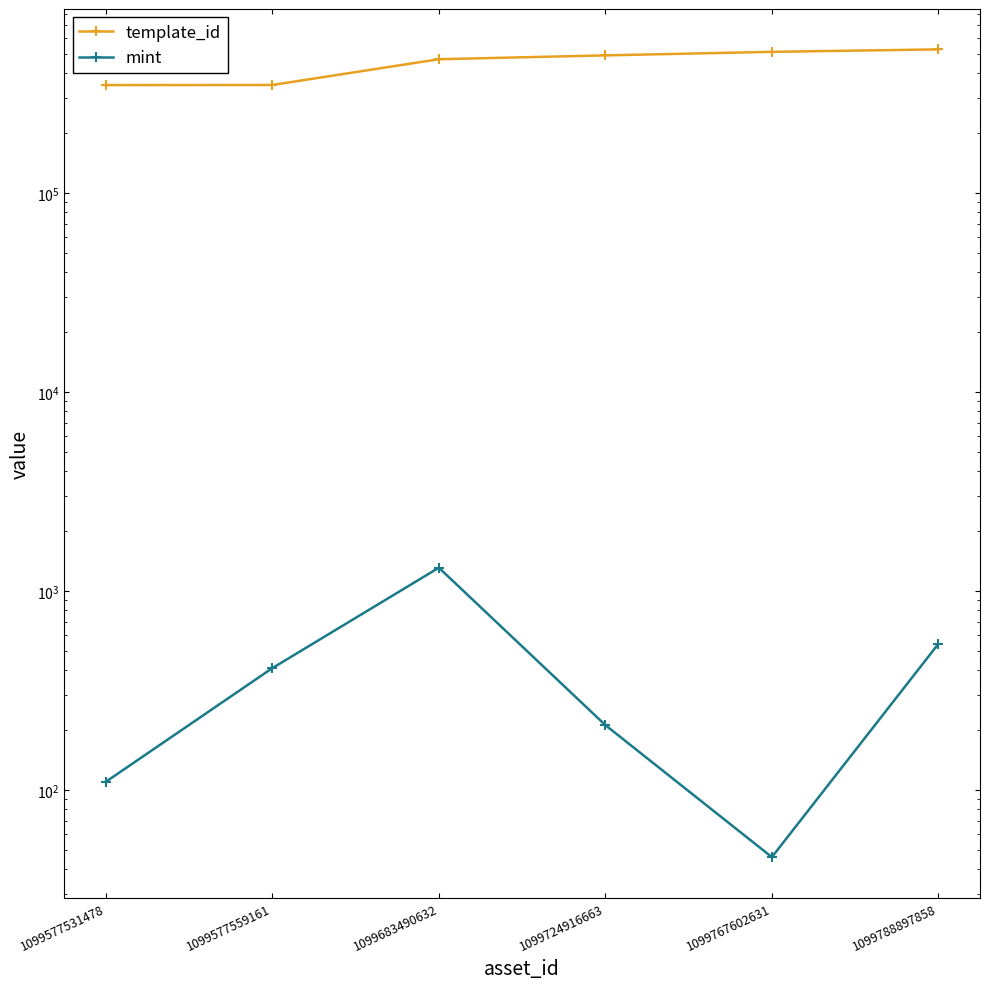

True or false: template_id has a value of 492970 at 1099724916663.

True